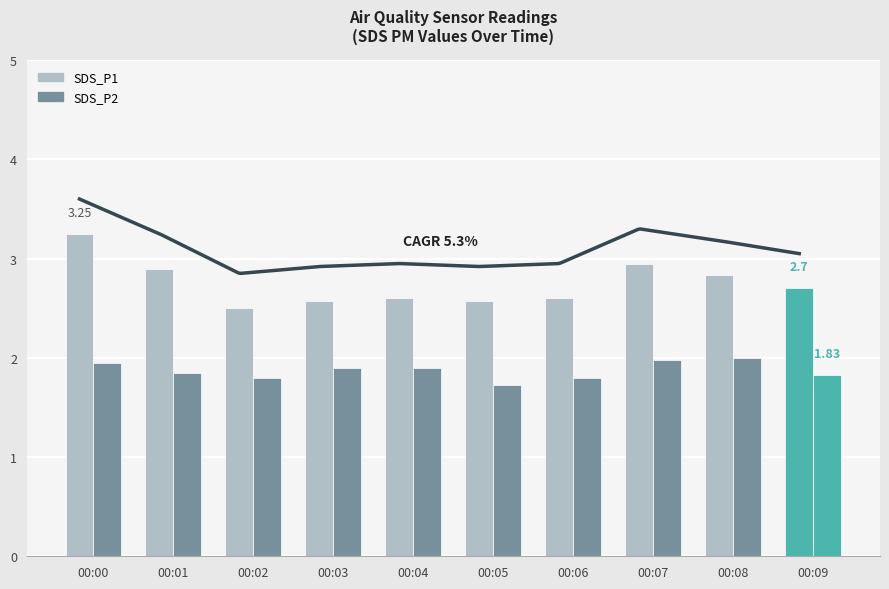

How many bars are there in total?

20